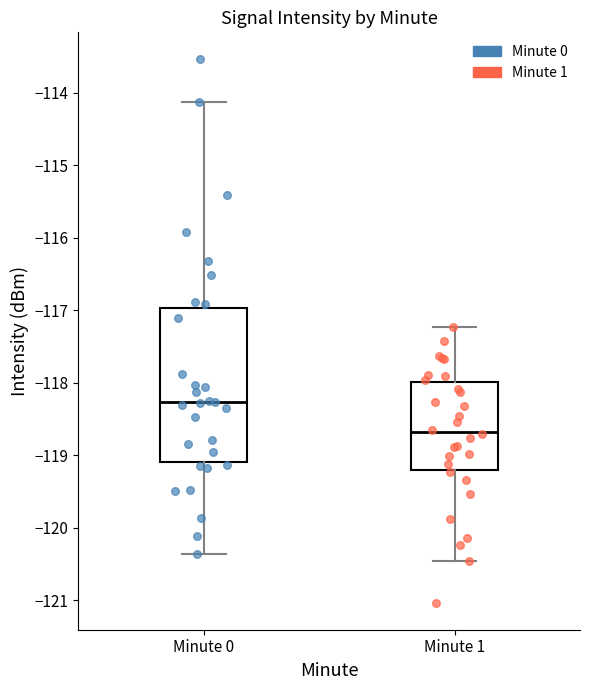

Reading left to right, transcribe this box plot: for each box, give where its median line is, the range the box spans, and where its two whiskers end, as read against the y-axis. The values are not printed on the chart, so give them approximately, as read against the axis.

Minute 0: median -118.3, box -119.1 to -117.0, whiskers -120.4 to -114.1
Minute 1: median -118.7, box -119.2 to -118.0, whiskers -120.5 to -117.2